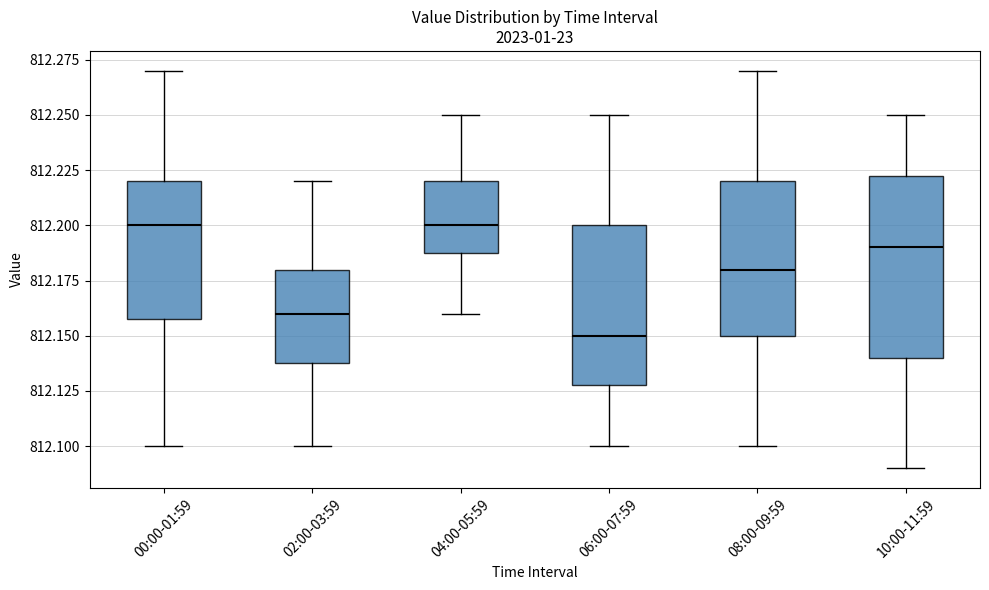

Reading left to right, read every box against the y-axis: the position of its median line, the range the box covers, and the ends of its whiskers. The values are not printed on the chart, so give them approximately, as read against the axis.

00:00-01:59: median 812.200, box 812.160 to 812.220, whiskers 812.100 to 812.270
02:00-03:59: median 812.160, box 812.140 to 812.180, whiskers 812.100 to 812.220
04:00-05:59: median 812.200, box 812.190 to 812.220, whiskers 812.160 to 812.250
06:00-07:59: median 812.150, box 812.130 to 812.200, whiskers 812.100 to 812.250
08:00-09:59: median 812.180, box 812.150 to 812.220, whiskers 812.100 to 812.270
10:00-11:59: median 812.190, box 812.140 to 812.225, whiskers 812.090 to 812.250